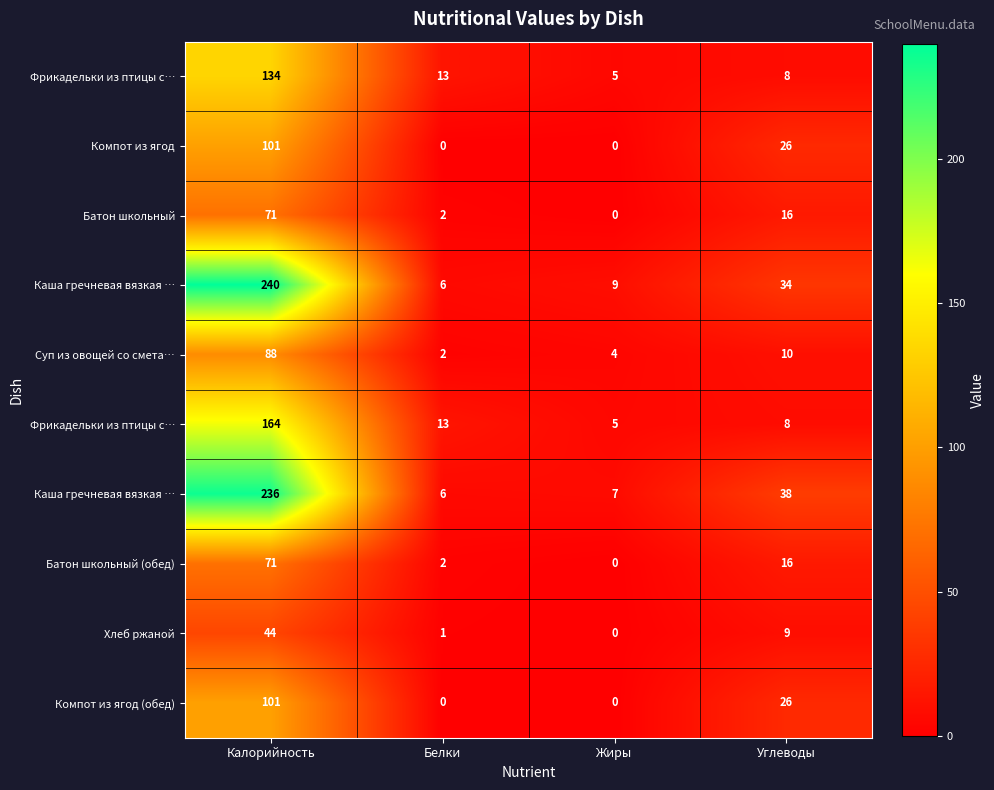

Between Углеводы and Калорийность, which is larger?

Калорийность